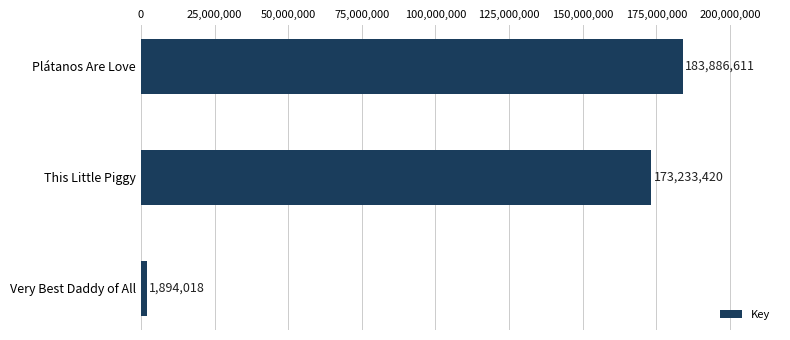

Which has a higher value, Very Best Daddy of All or This Little Piggy?

This Little Piggy